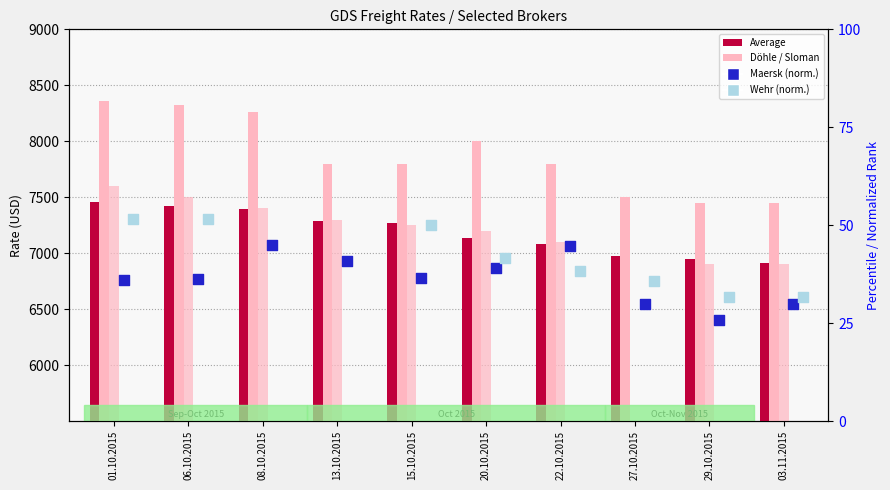

At how many categories does at least one series exceed 419?

10